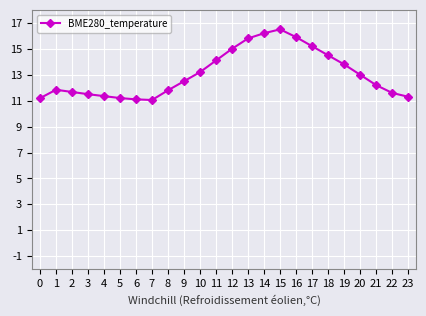

Is this an area chart (filled region under the line)?

No